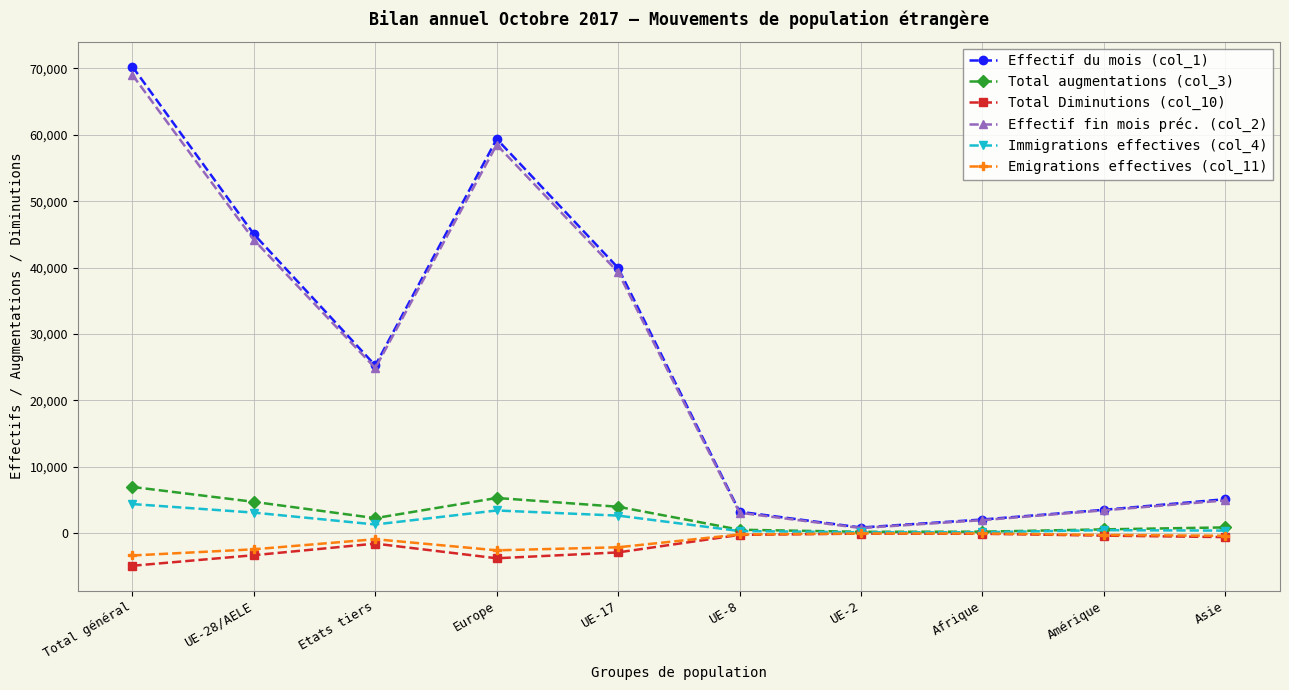

In Effectif du mois (col_1), how many points are higher than both neighbors (excluding endpoints)?

1